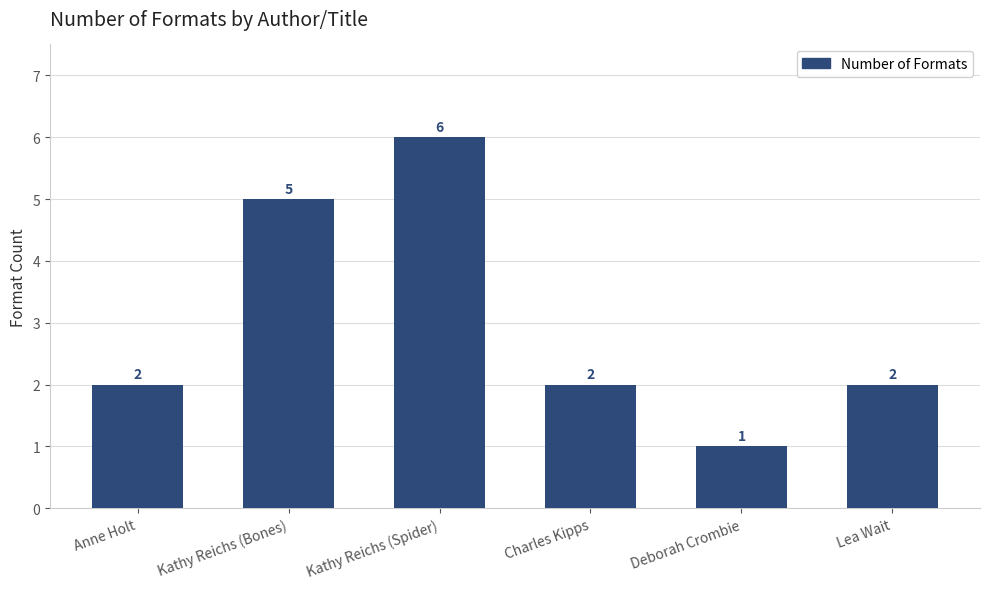

What is the change in value from Anne Holt to Kathy Reichs (Spider)?

+4